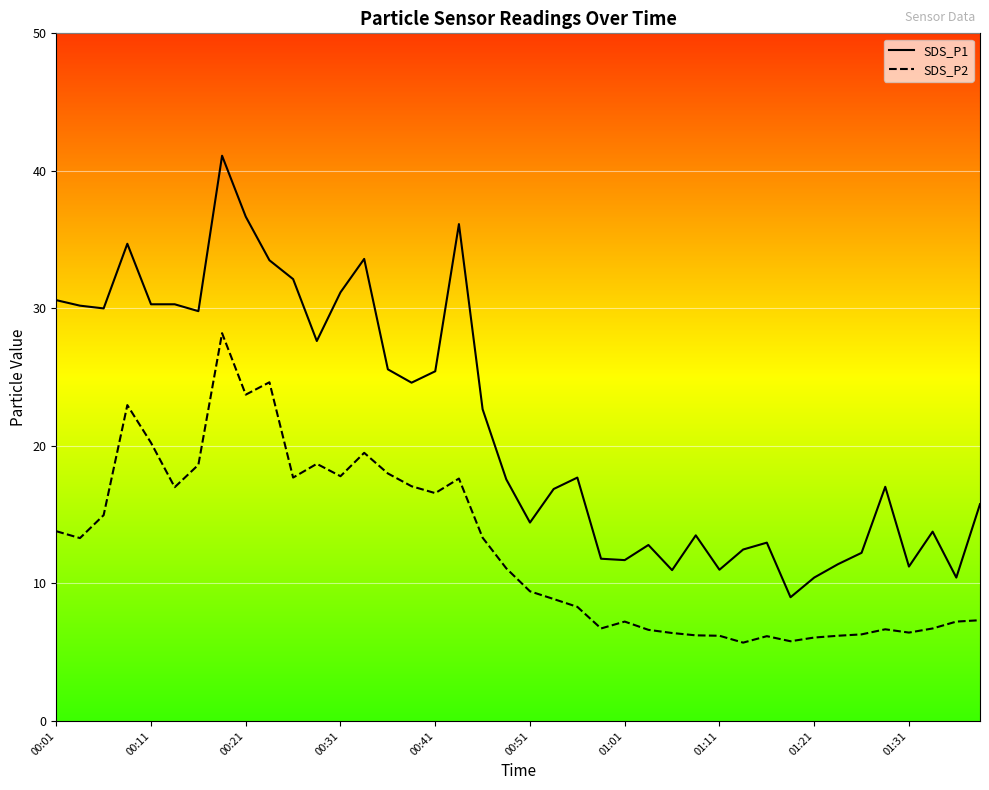

True or false: SDS_P2 and SDS_P1 intersect in this chart.

False